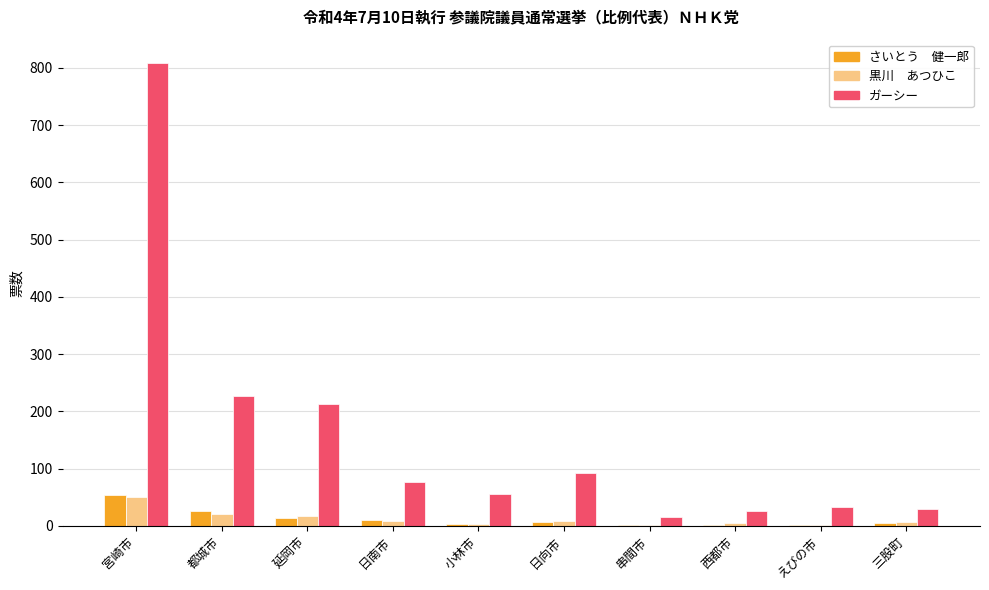

What is the maximum value shown in the chart?

809.0